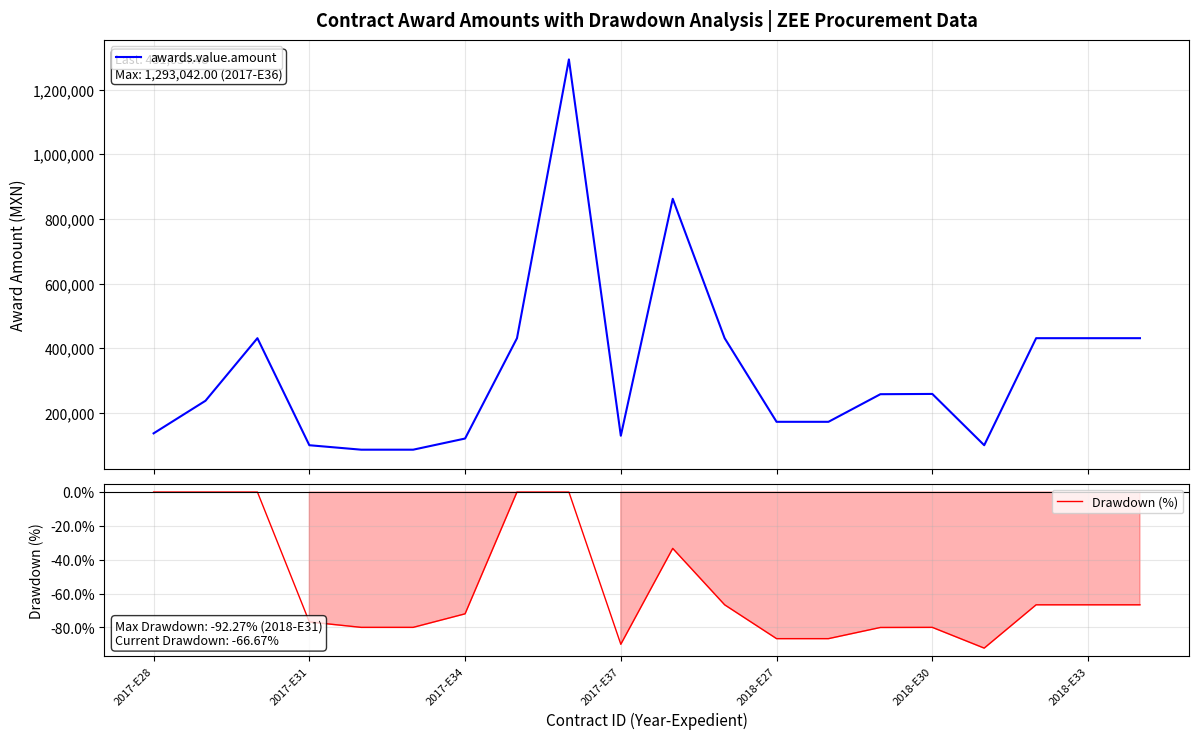

What are all the series names shown in the legend?

awards.value.amount, Drawdown (%)